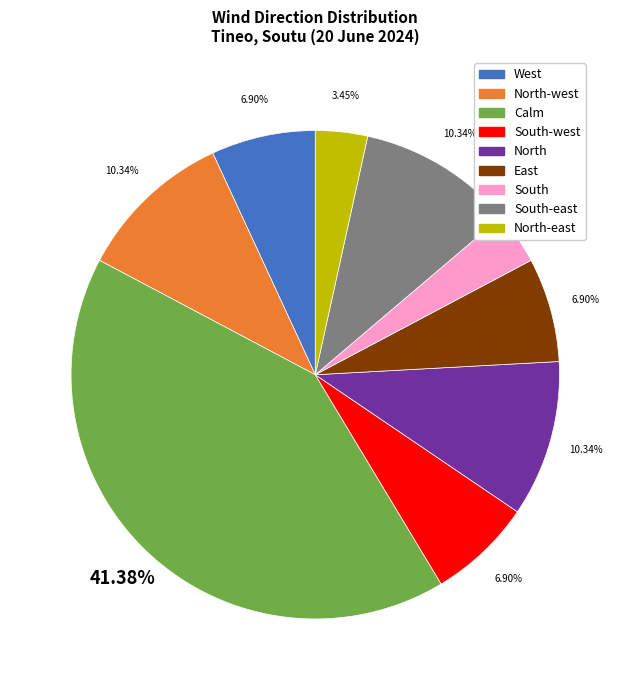

Does any single category account for the majority?

No